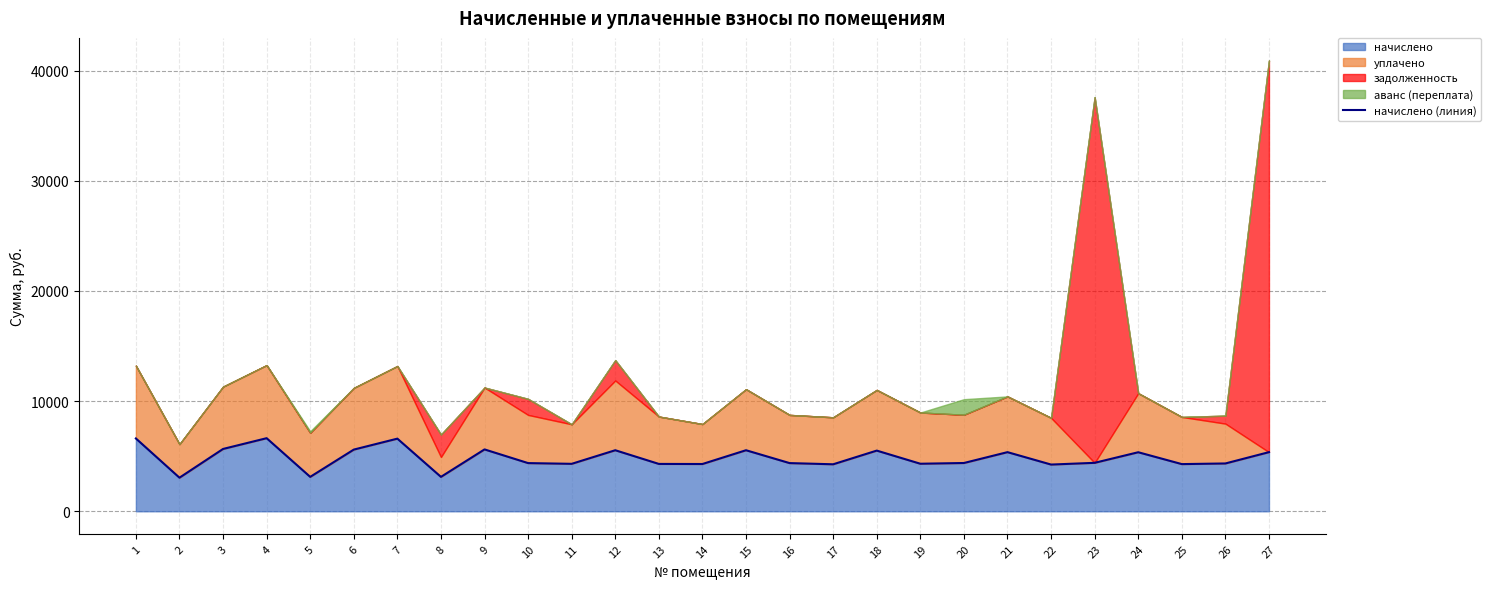

What is the value of the 12th point from the left?

5539.3